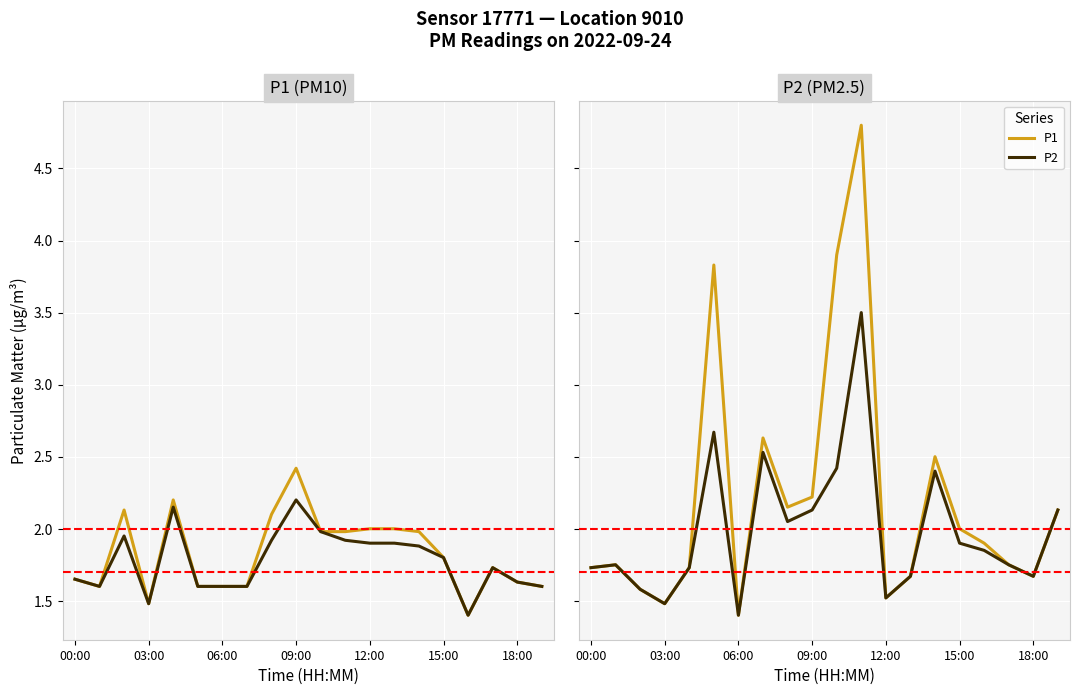

What are all the series names shown in the legend?

P1, P2